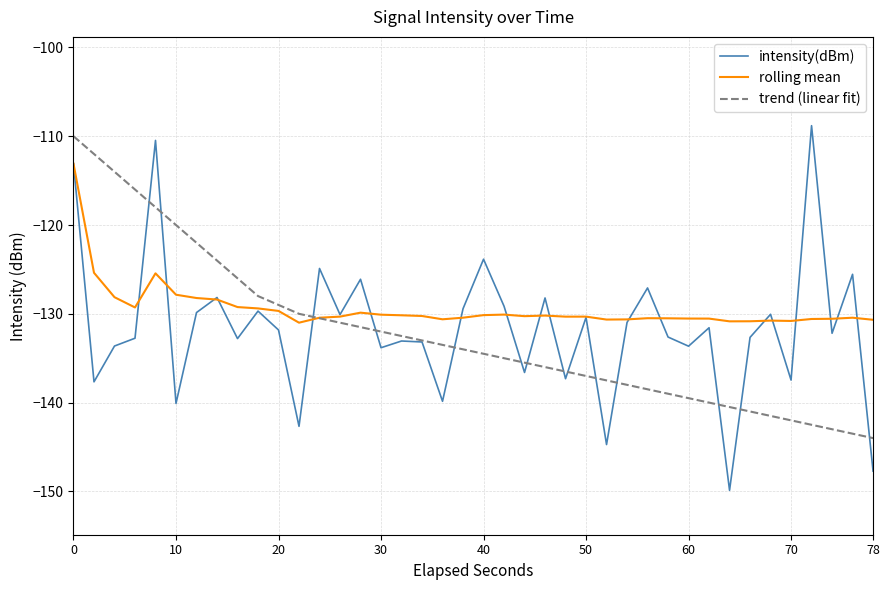

What is the maximum value for rolling mean?

-113.1